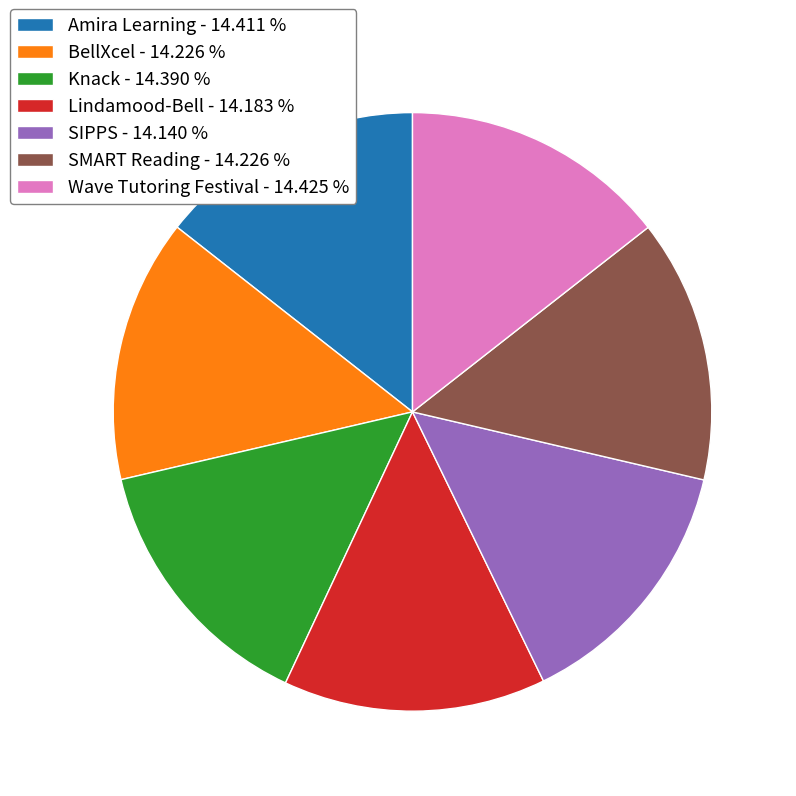

Does BellXcel represent more than half of the total?

No